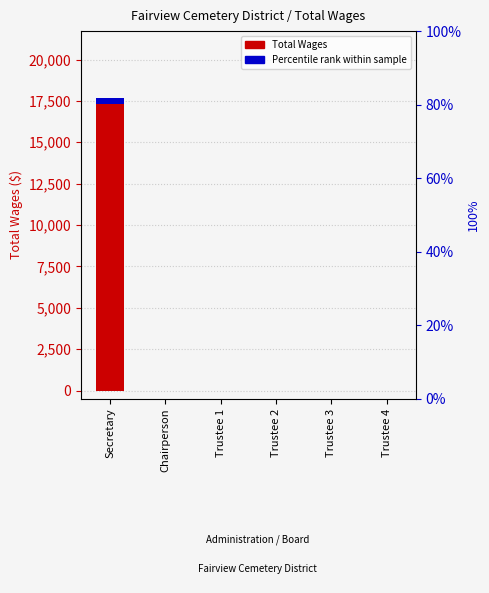

Are the bars horizontal?

No